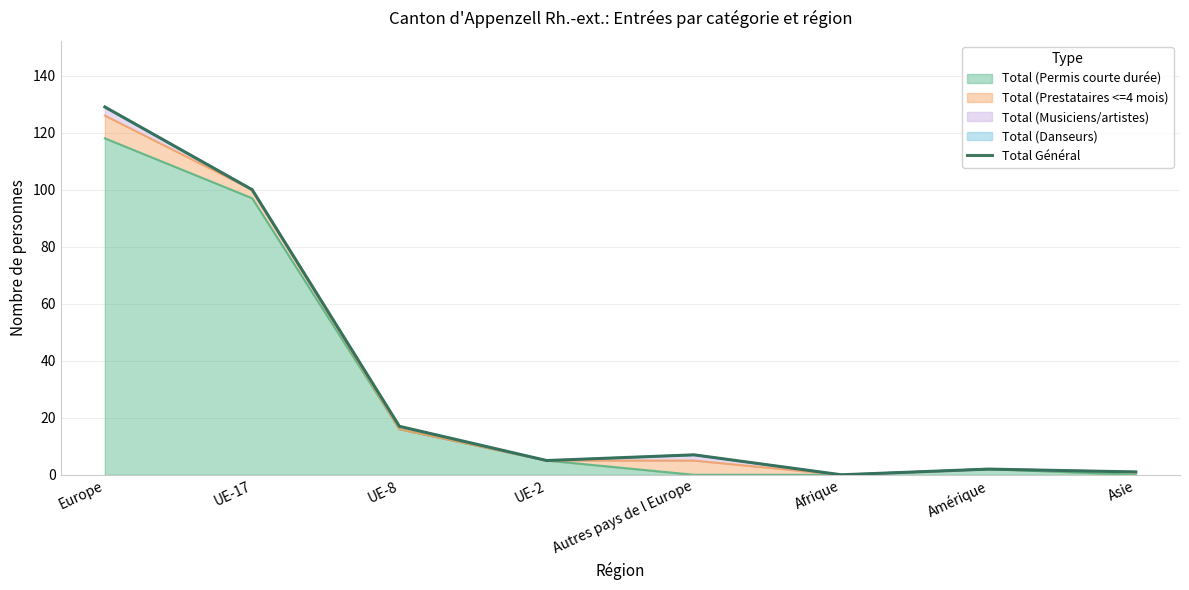

Where is the first local minimum?

UE-2